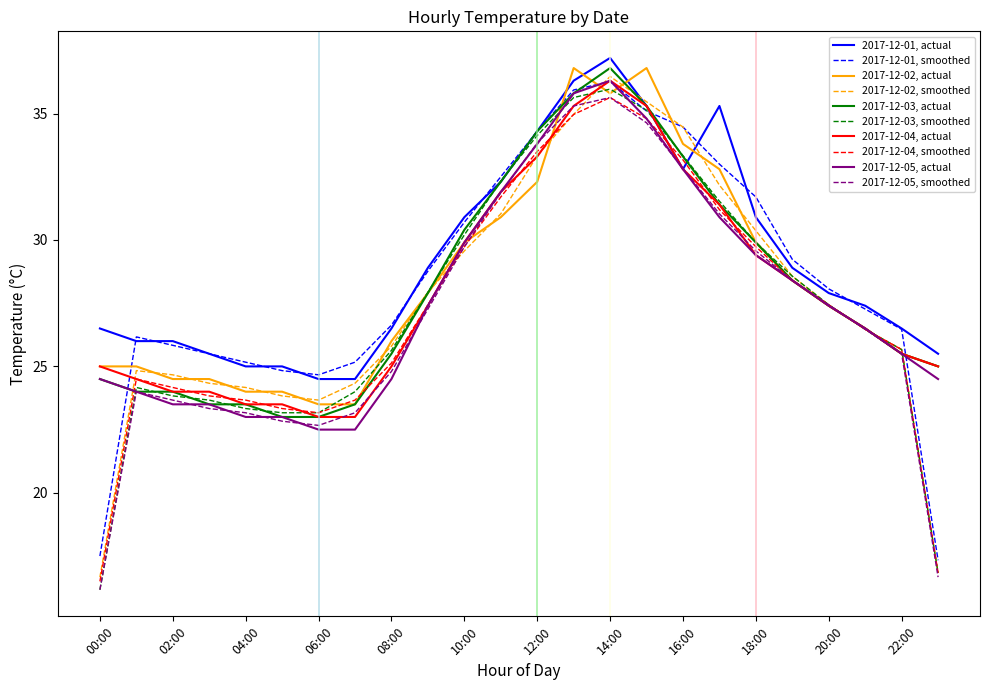

After their last crossing, which series has the higher values: 2017-12-01, actual or 2017-12-04, smoothed?

2017-12-01, actual